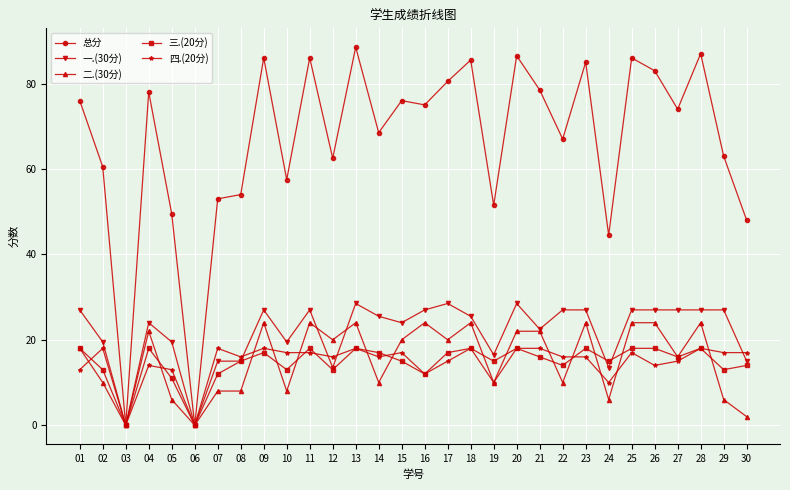

How many categories are shown in the chart?

30